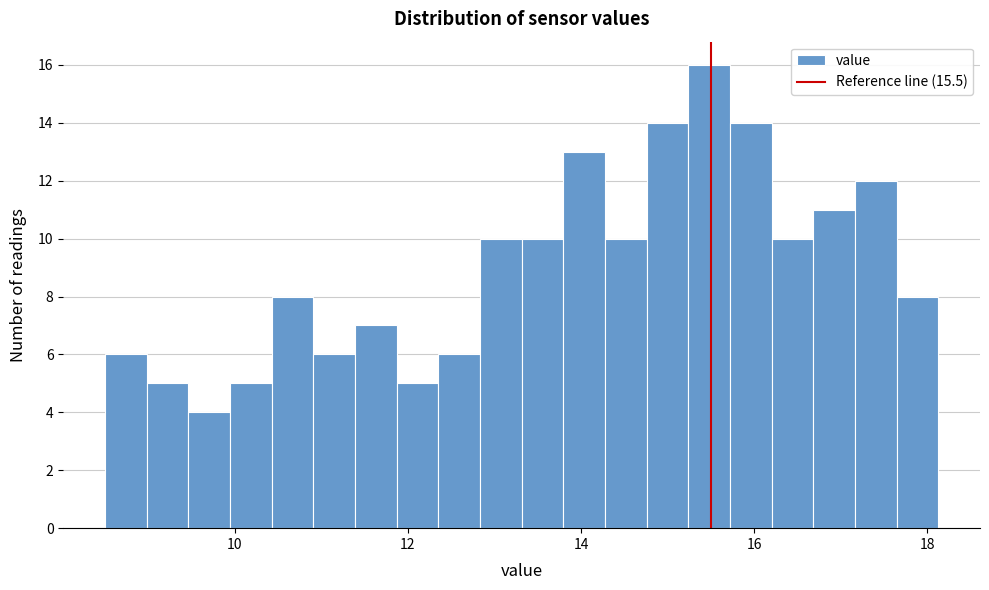

Read against the x-axis, roughly where is the centre of the tallest bar?

15.4